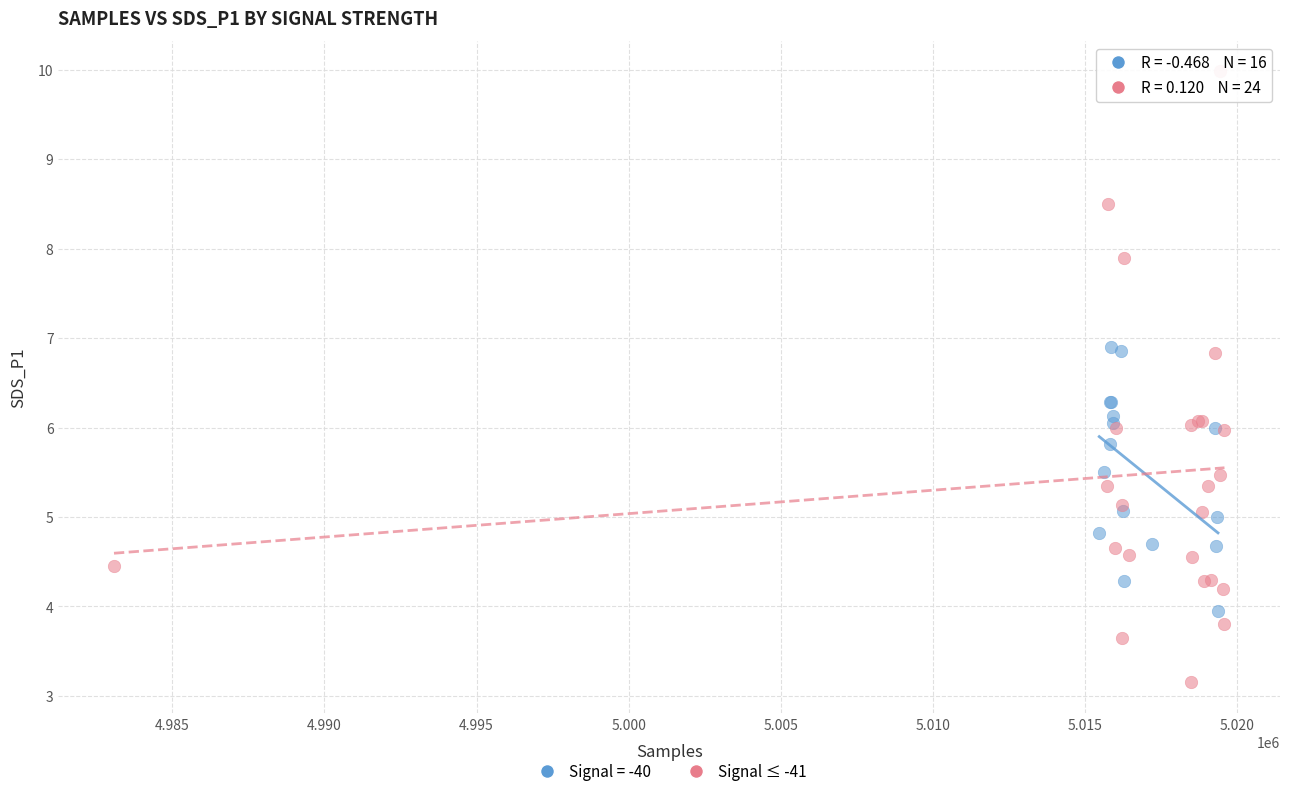

Which series reaches the minimum Y coordinate?

Signal ≤ -41